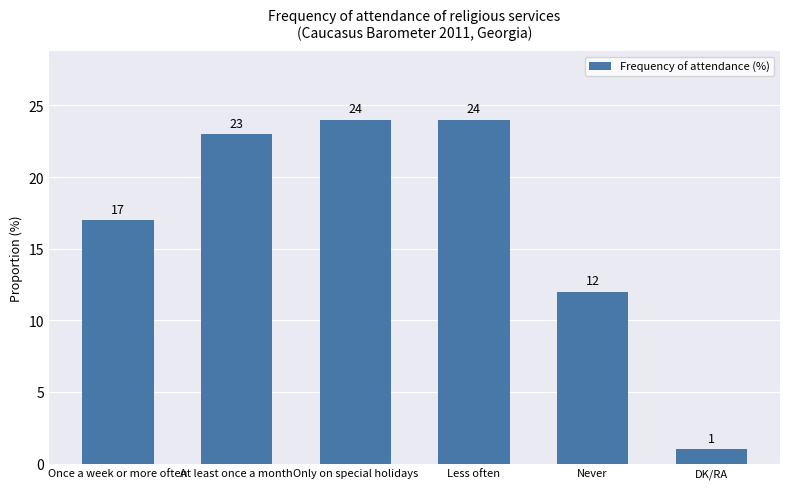

The value at Once a week or more often is 17. True or false?

True